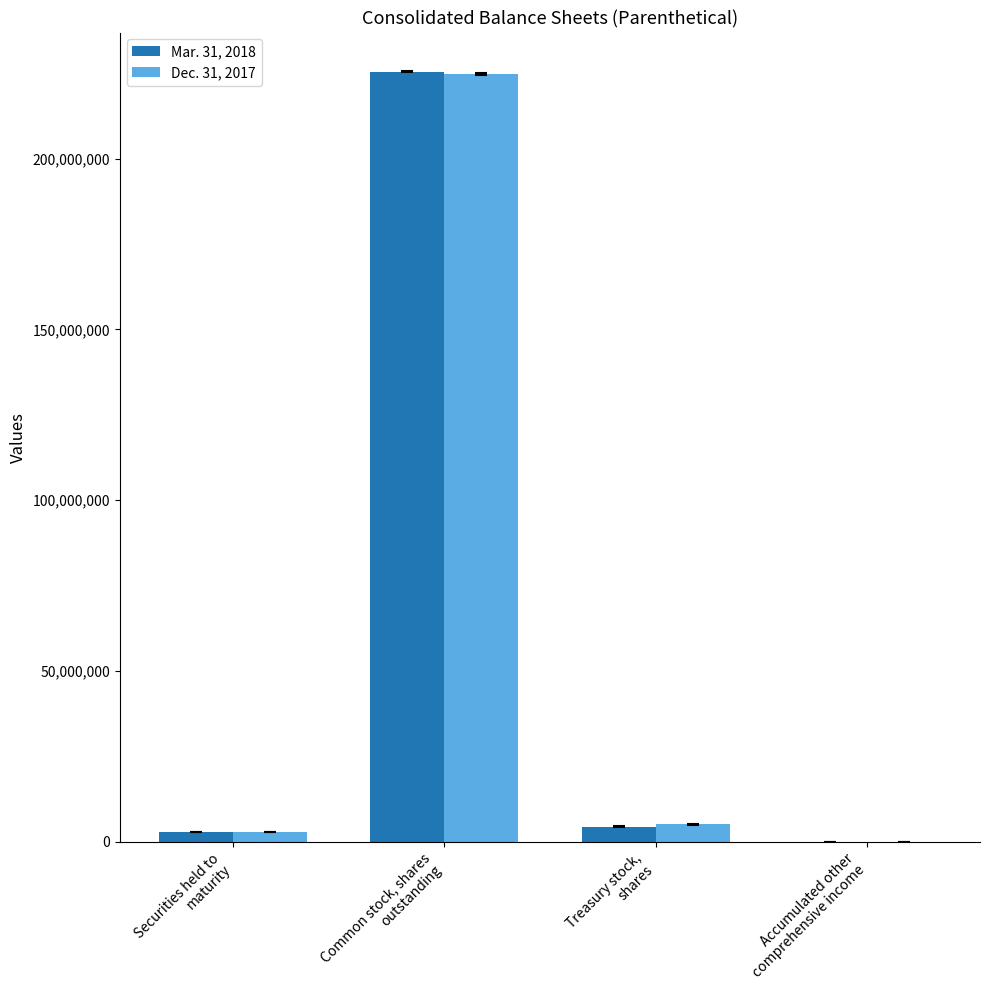

Reading left to right, transcribe all the data shown in this chart.

Mar. 31, 2018: Securities held to
maturity=2807106	Common stock, shares
outstanding=225466266	Treasury stock,
shares=4406659	Accumulated other
comprehensive income=30194
Dec. 31, 2017: Securities held to
maturity=2863909	Common stock, shares
outstanding=224782694	Treasury stock,
shares=5090231	Accumulated other
comprehensive income=17083